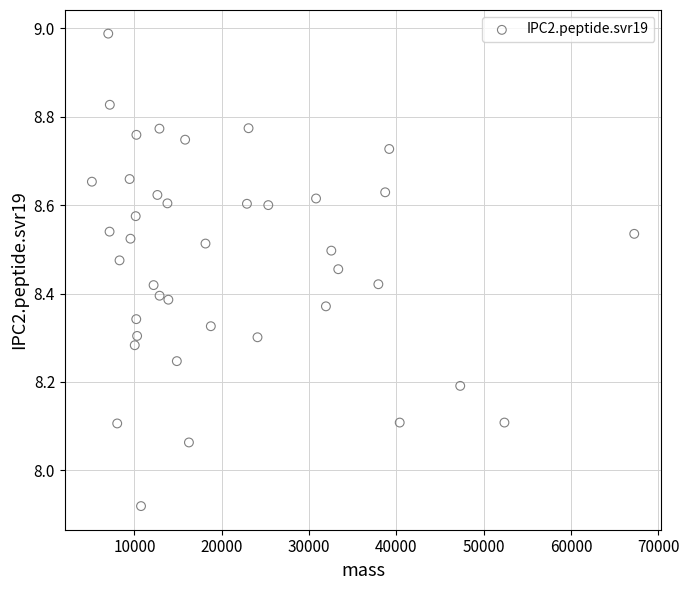

What is the range of X values (max minus min)?

62087.3